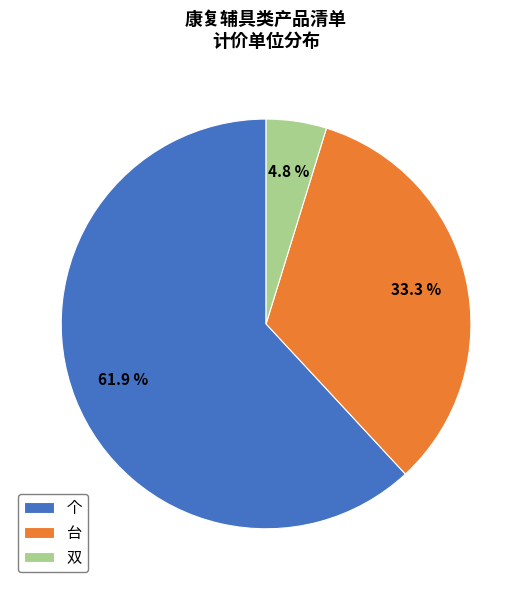

Which category accounts for the majority?

个